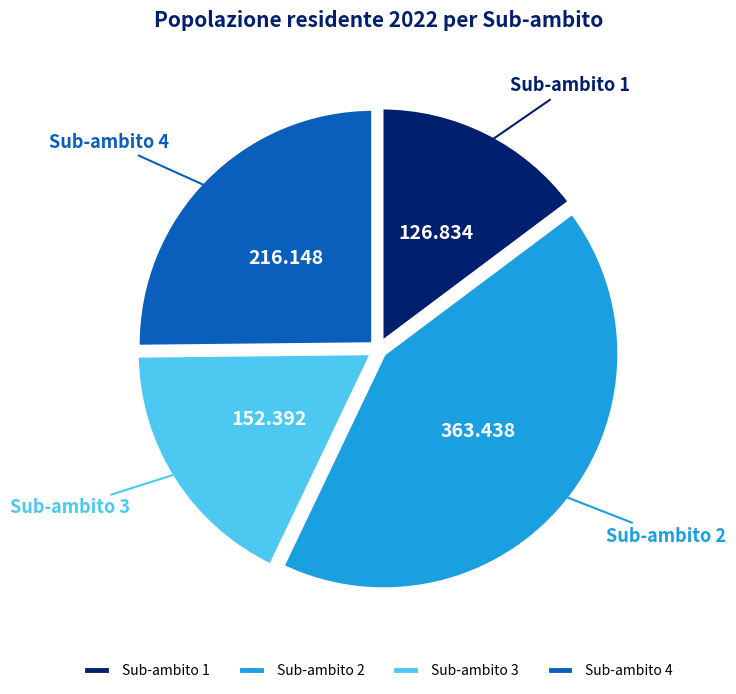

Combined, do Sub-ambito 1 and Sub-ambito 4 account for over 50%?

No